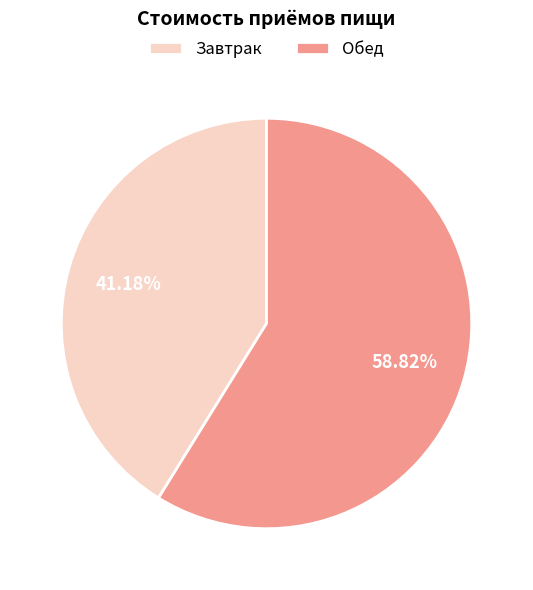

Count the number of slices in the pie.

2